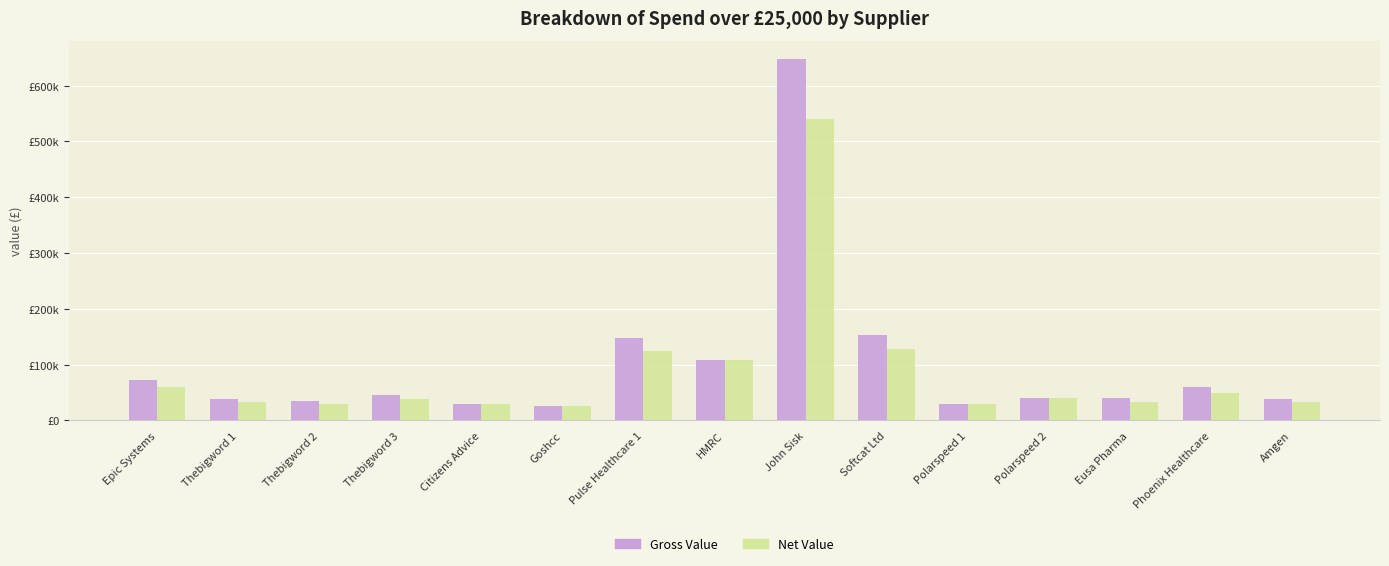

What is the value of the Net Value bar at the 15th from the left?

32272.0